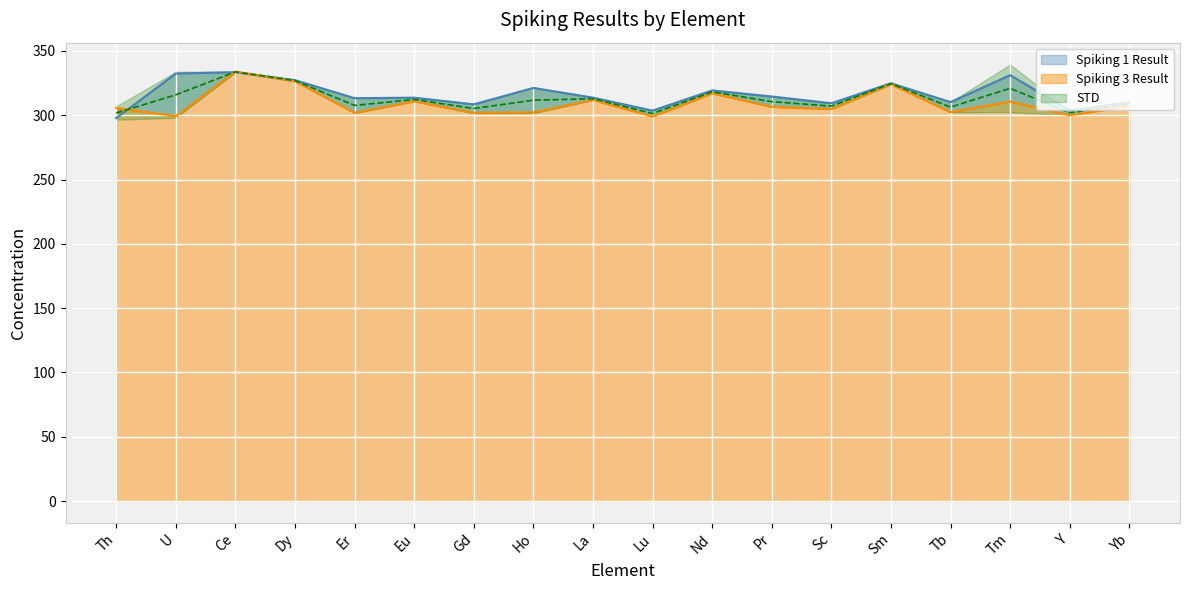

Which has a higher value, Y or Dy?

Dy